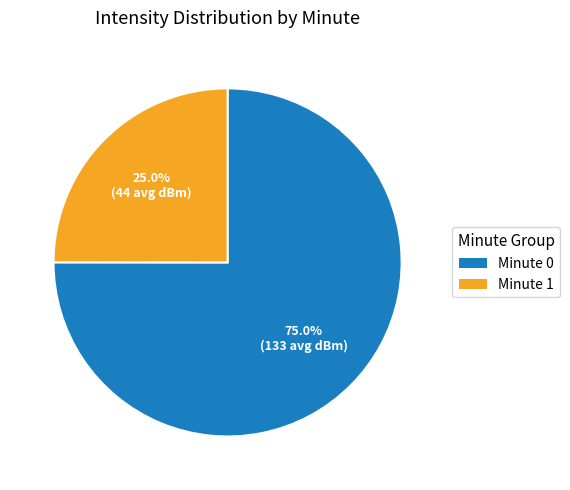

Is there any slice that represents more than half of the pie?

Yes